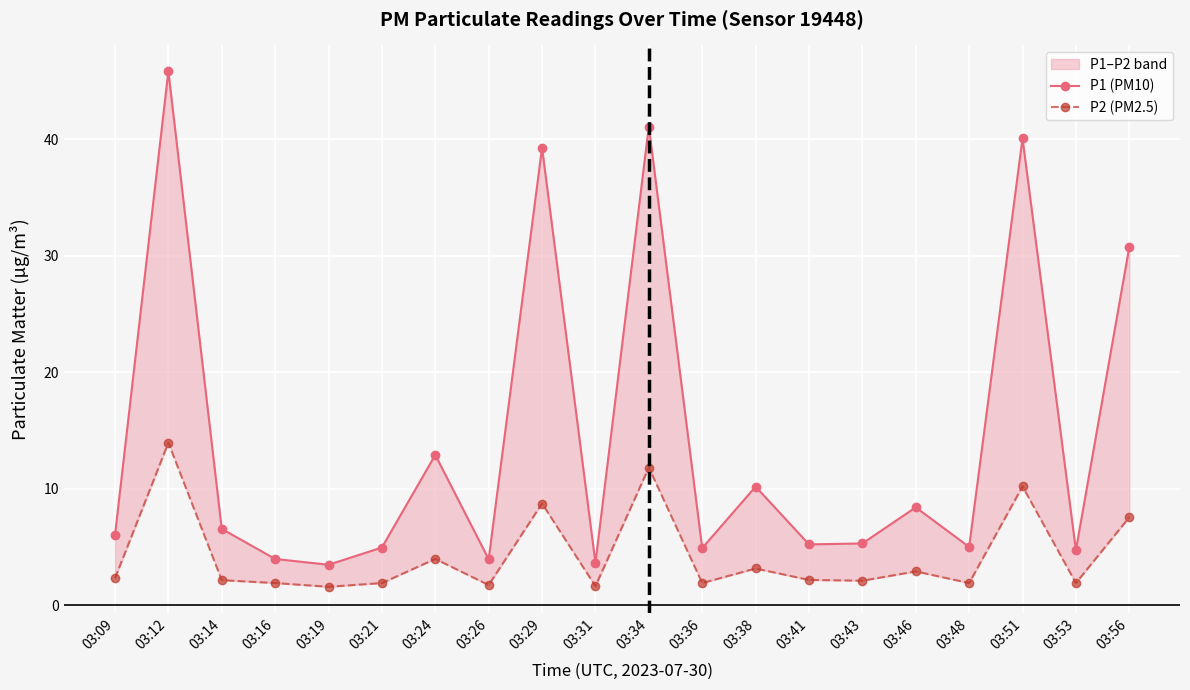

What is the value of the P1 (PM10) point at the 7th from the left?

12.9